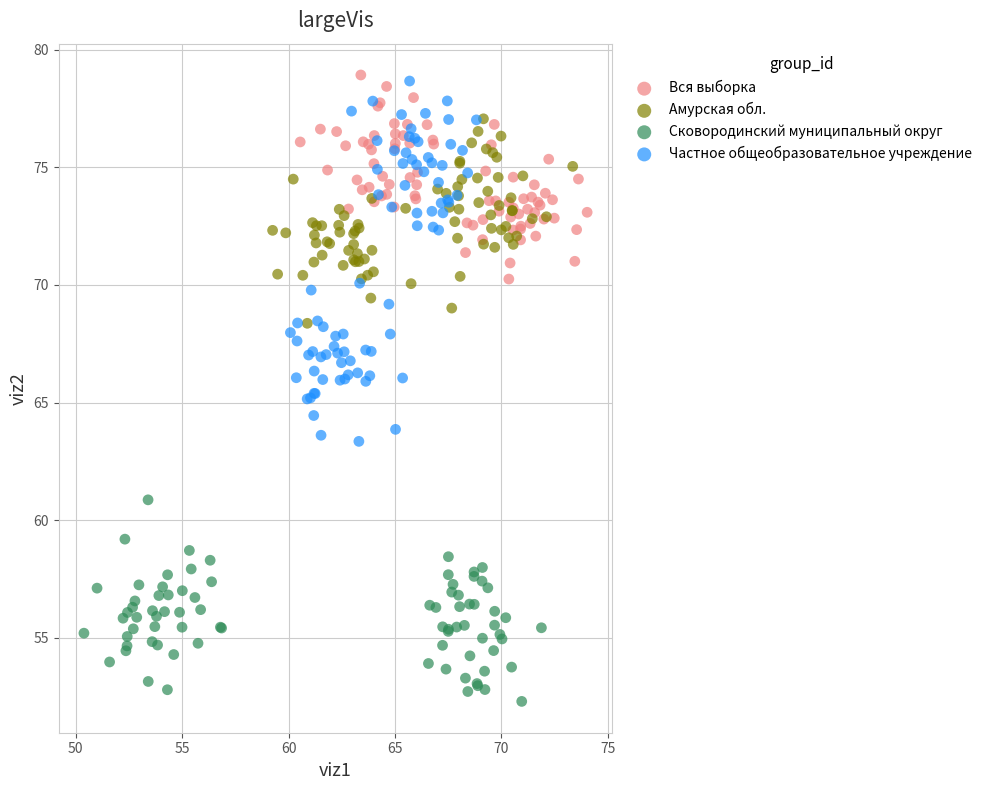

Which series contains the lowest Y value?

Сковородинский муниципальный округ